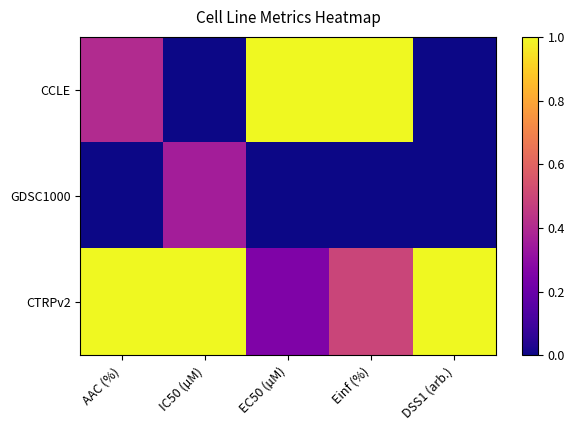

Reading right to left, extract all data points from this chart.

CCLE: DSS1 (arb.)=0.0	Einf (%)=1.0	EC50 (µM)=1.0	IC50 (µM)=0.0	AAC (%)=0.4
GDSC1000: DSS1 (arb.)=0.0	Einf (%)=0.0	EC50 (µM)=0.0	IC50 (µM)=0.4	AAC (%)=0.0
CTRPv2: DSS1 (arb.)=1.0	Einf (%)=0.5	EC50 (µM)=0.3	IC50 (µM)=1.0	AAC (%)=1.0